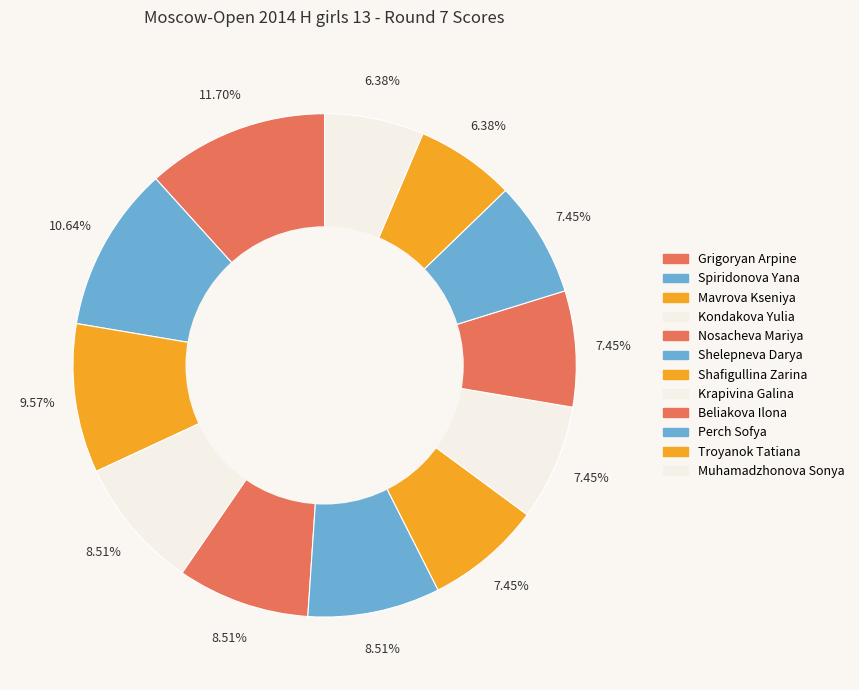

Do Beliakova Ilona and Mavrova Kseniya together represent more than half of the pie?

No